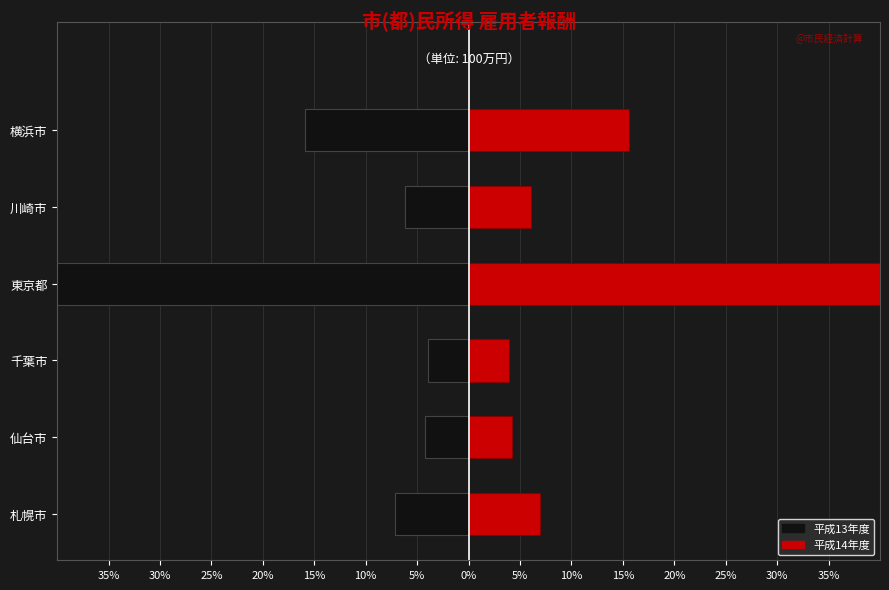

The value of 平成13年度 at 仙台市 is -1.6. True or false?

False